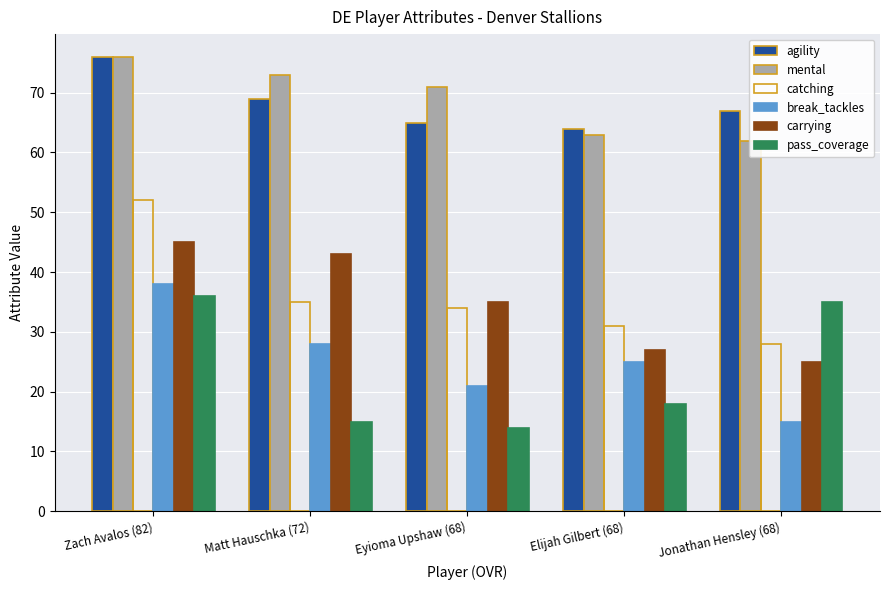

What is the greatest value displayed?

76